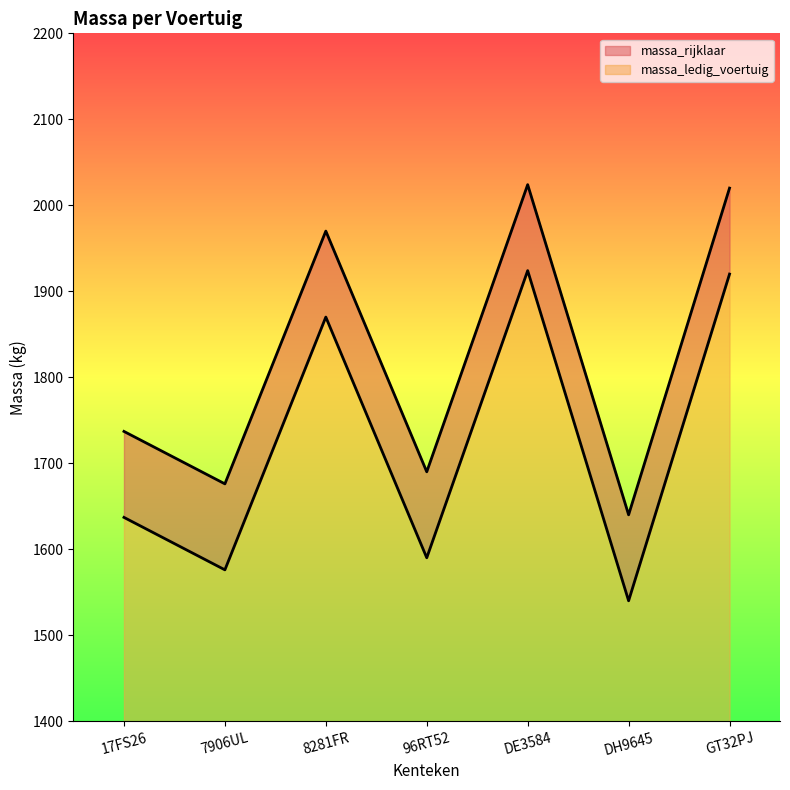

At which label is massa_ledig_voertuig closest to 332?

17FS26